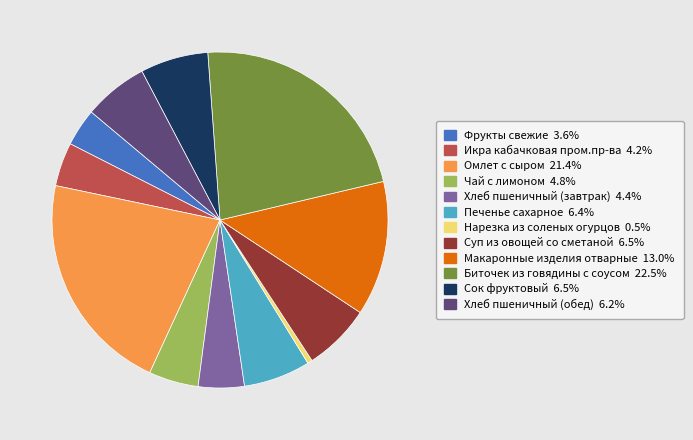

Which has a higher value, Суп из овощей со сметаной or Нарезка из соленых огурцов?

Суп из овощей со сметаной